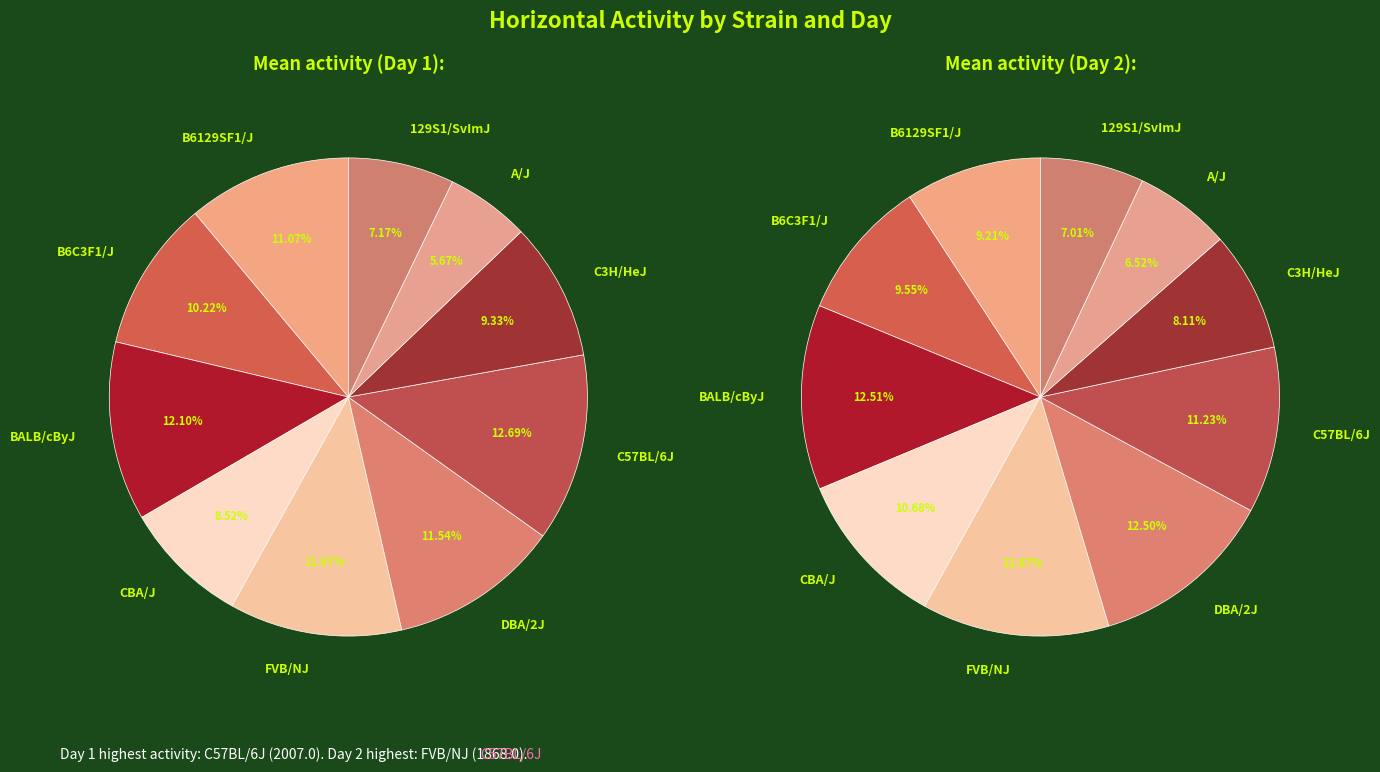

Between DBA/2J and C57BL/6J, which series saw the biggest shift?

day2